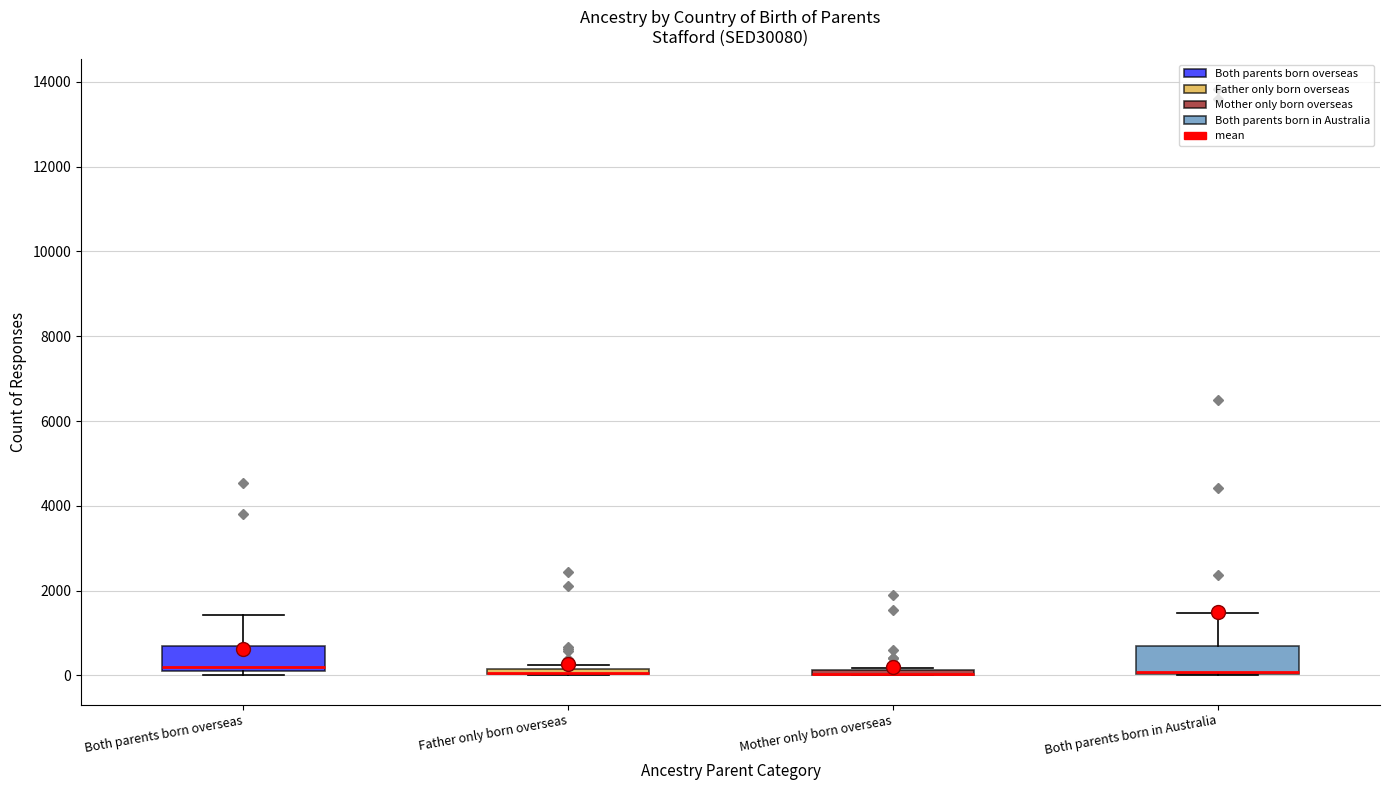

Where is the lower edge of the box for Both parents born in Australia on the y-axis? The values are not printed on the chart, so give them approximately, as read against the axis.

0